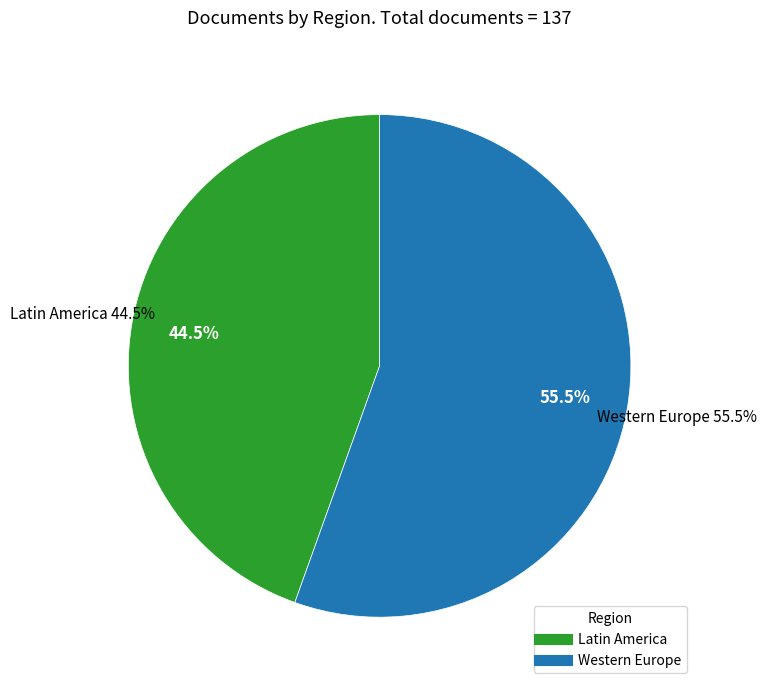

How many segments does this pie chart have?

2